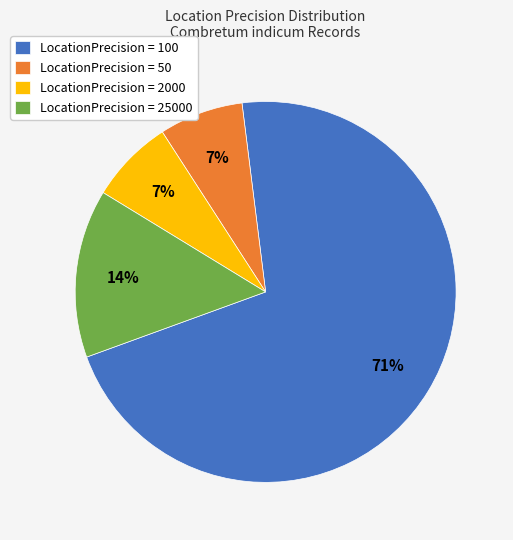

How many slices are in this pie chart?

4